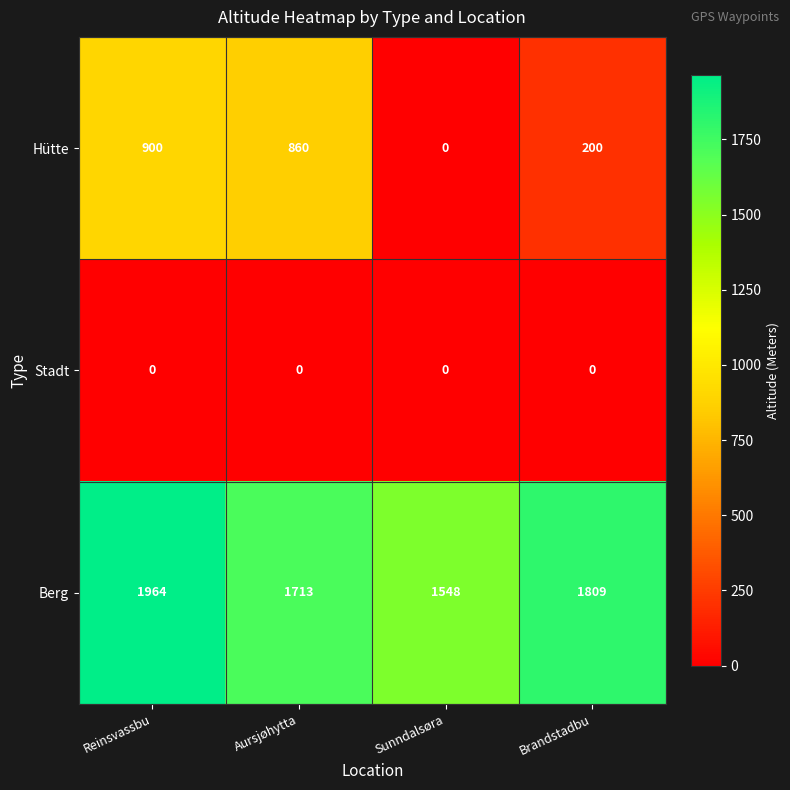

What is the difference between the highest and lowest values at Brandstadbu?

1809